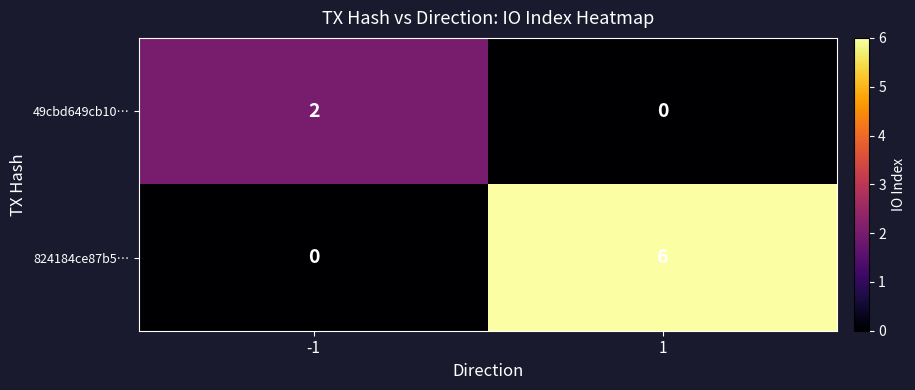

True or false: 824184ce87b5… has a value of 1 at 1.

False